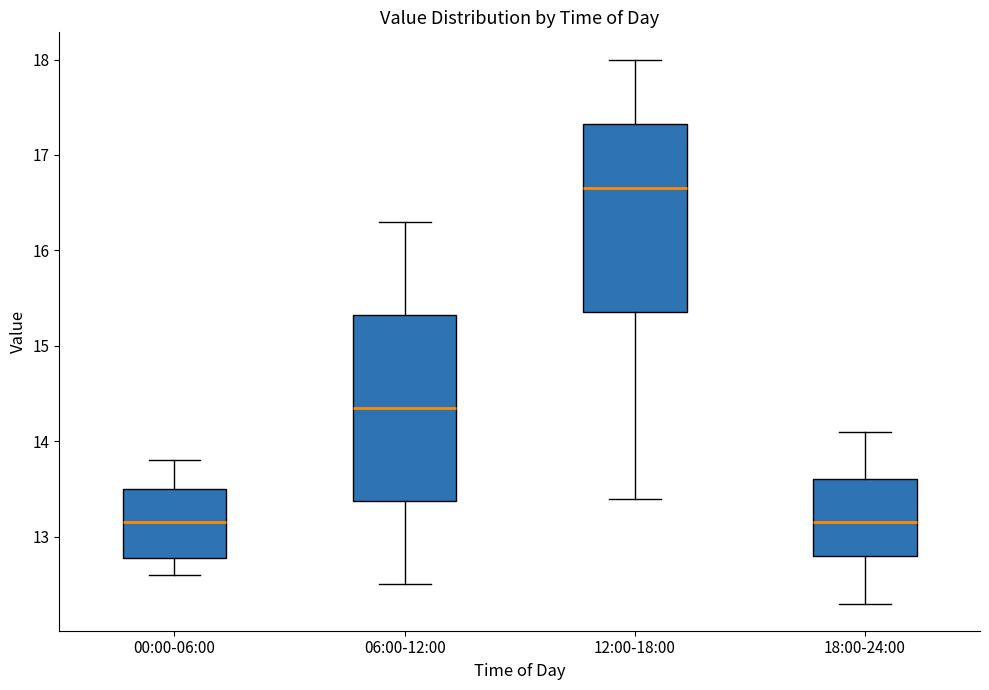

Reading left to right, transcribe this box plot: for each box, give where its median line is, the range the box spans, and where its two whiskers end, as read against the y-axis. The values are not printed on the chart, so give them approximately, as read against the axis.

00:00-06:00: median 13.2, box 12.8 to 13.5, whiskers 12.6 to 13.8
06:00-12:00: median 14.4, box 13.4 to 15.3, whiskers 12.5 to 16.3
12:00-18:00: median 16.7, box 15.4 to 17.3, whiskers 13.4 to 18.0
18:00-24:00: median 13.2, box 12.8 to 13.6, whiskers 12.3 to 14.1